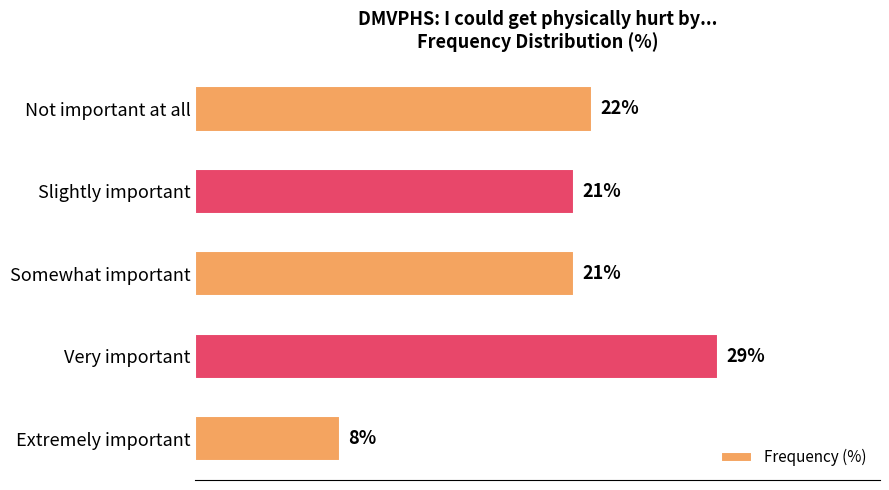

Which has a higher value, Somewhat important or Very important?

Very important